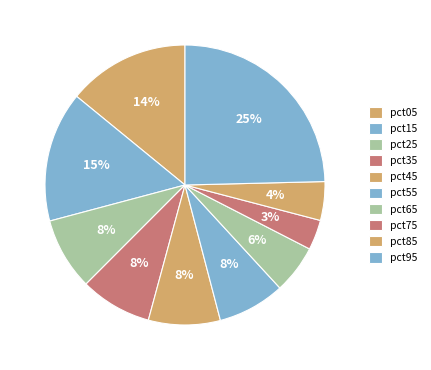

To the nearest percent, what portion does pct75 represent?

3%